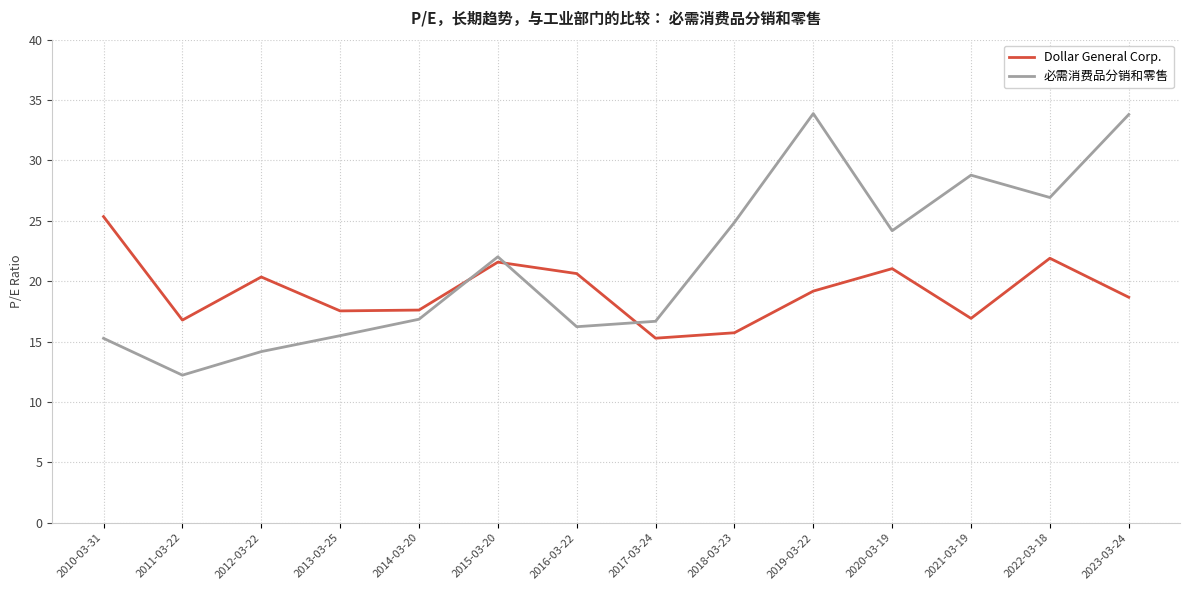

Which series has the largest total across all categories?

必需消费品分销和零售